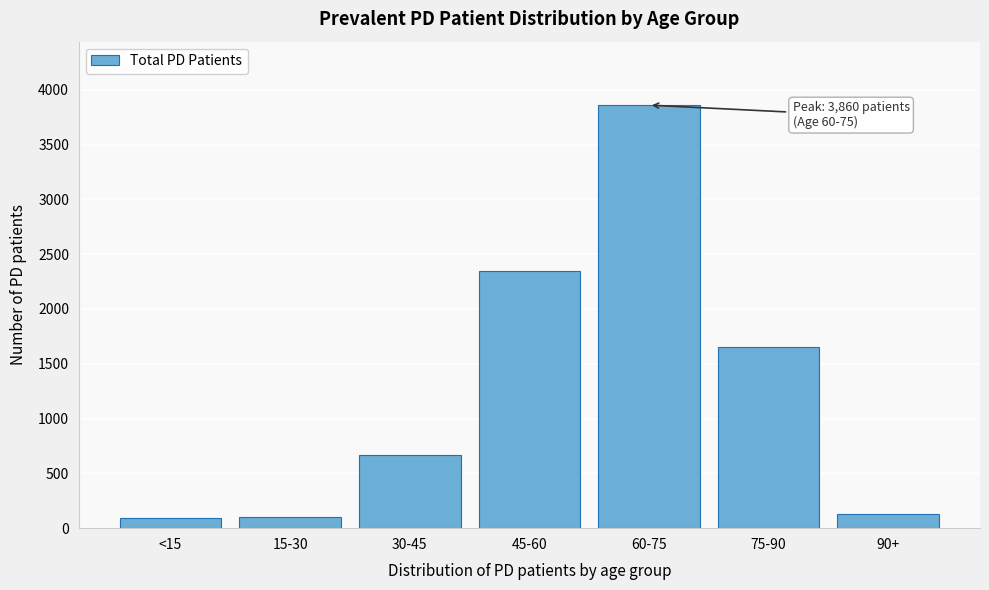

What is the label of the 3rd bar from the right?

60-75